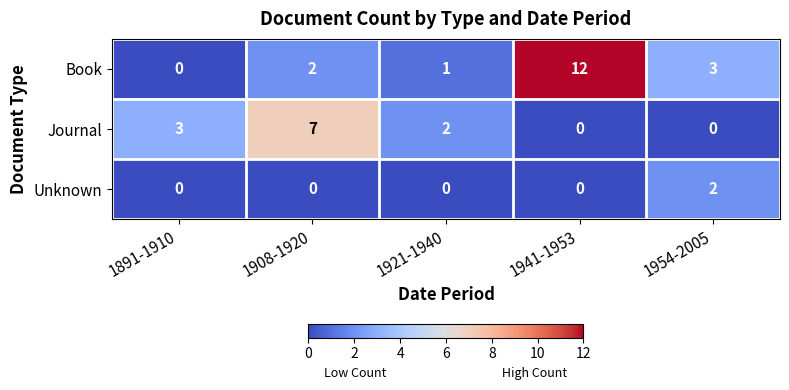

Which series changed the most between 1891-1910 and 1908-1920?

Journal